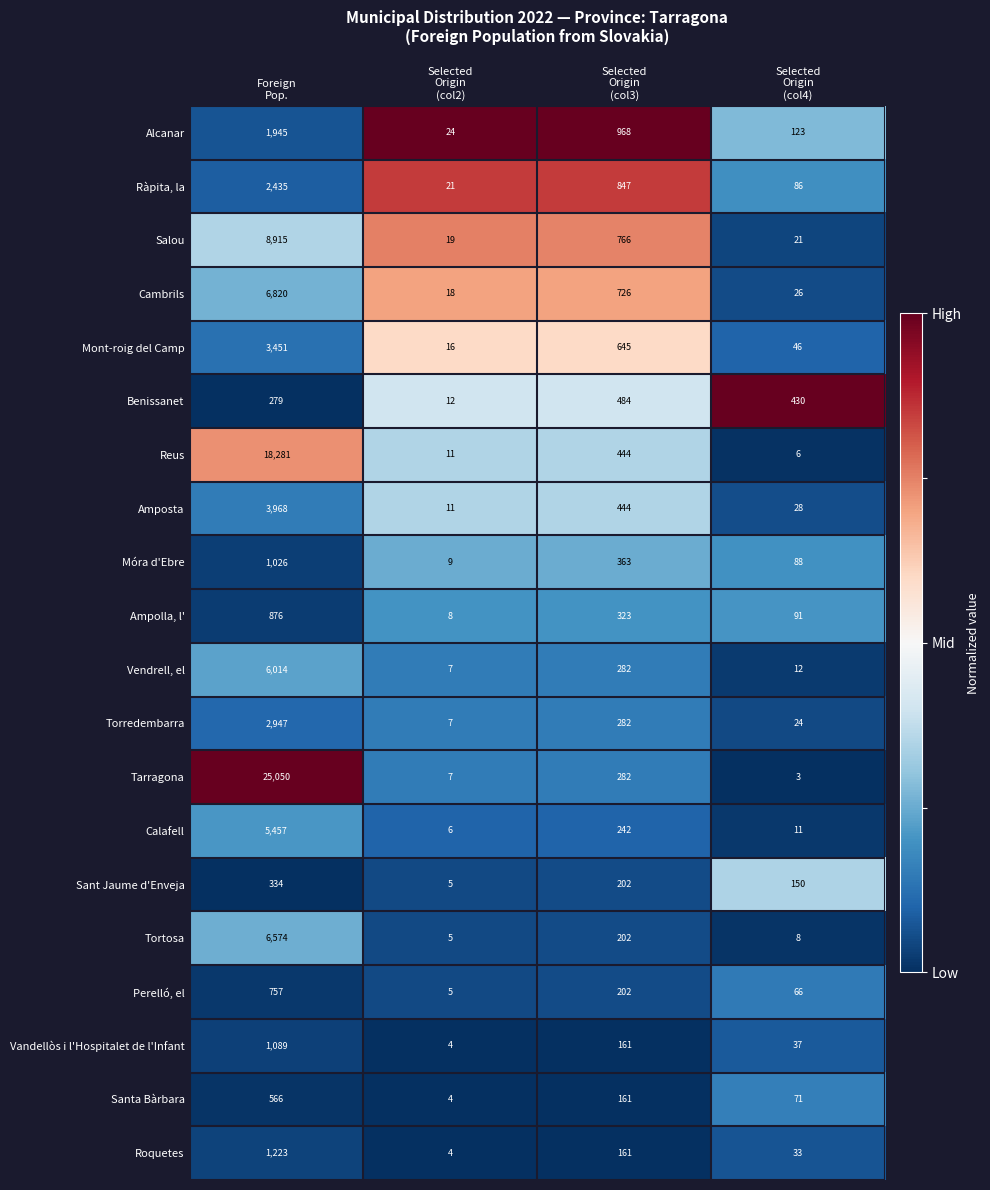

What is the difference between the maximum and minimum values in the Mont-roig del Camp series?

3435